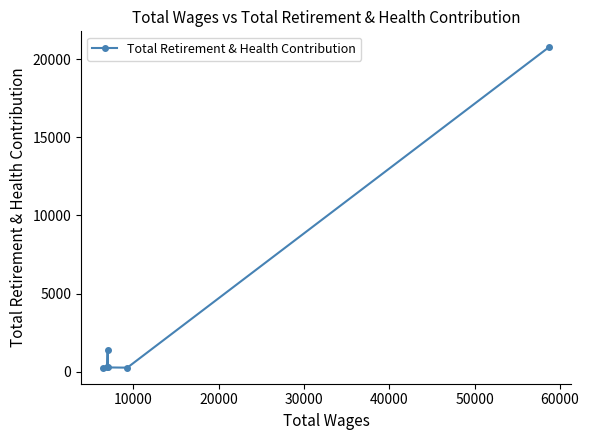

What is the difference between the second highest and second lowest values?

1099